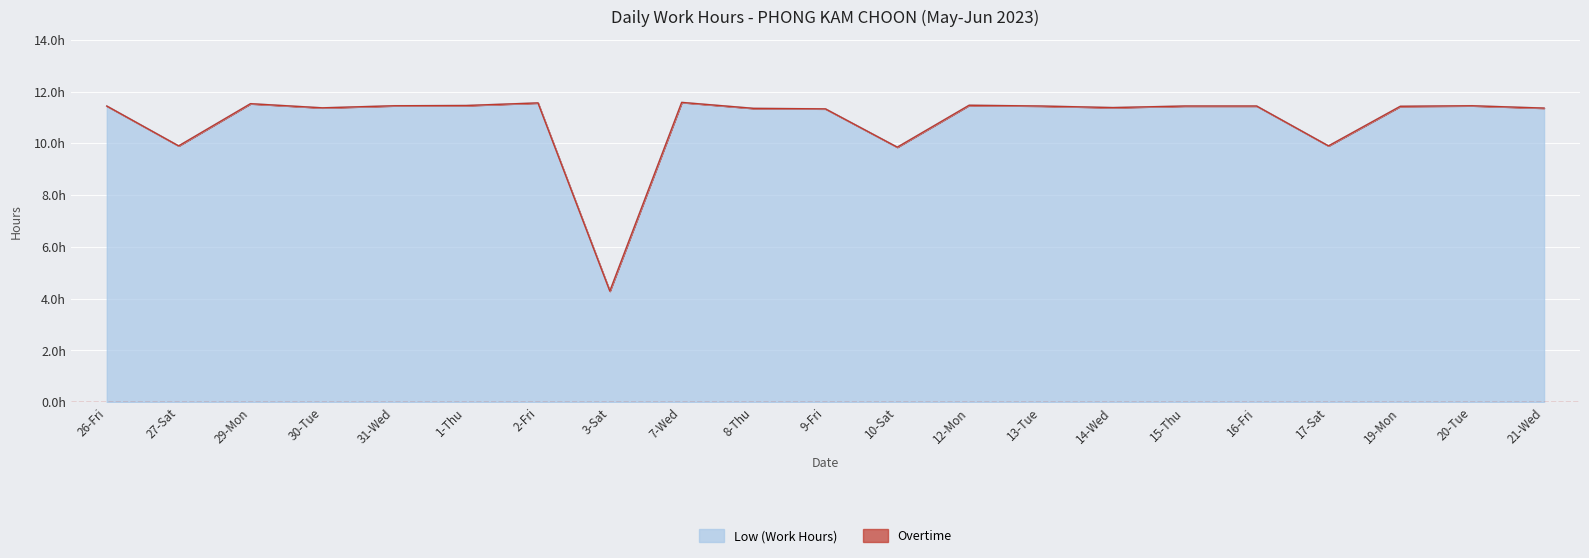

Reading left to right, what are all the values shown in this chart?

26-Fri=11.4	27-Sat=9.9	29-Mon=11.5	30-Tue=11.4	31-Wed=11.4	1-Thu=11.5	2-Fri=11.6	3-Sat=4.3	7-Wed=11.6	8-Thu=11.3	9-Fri=11.3	10-Sat=9.8	12-Mon=11.5	13-Tue=11.4	14-Wed=11.4	15-Thu=11.4	16-Fri=11.4	17-Sat=9.9	19-Mon=11.4	20-Tue=11.4	21-Wed=11.4